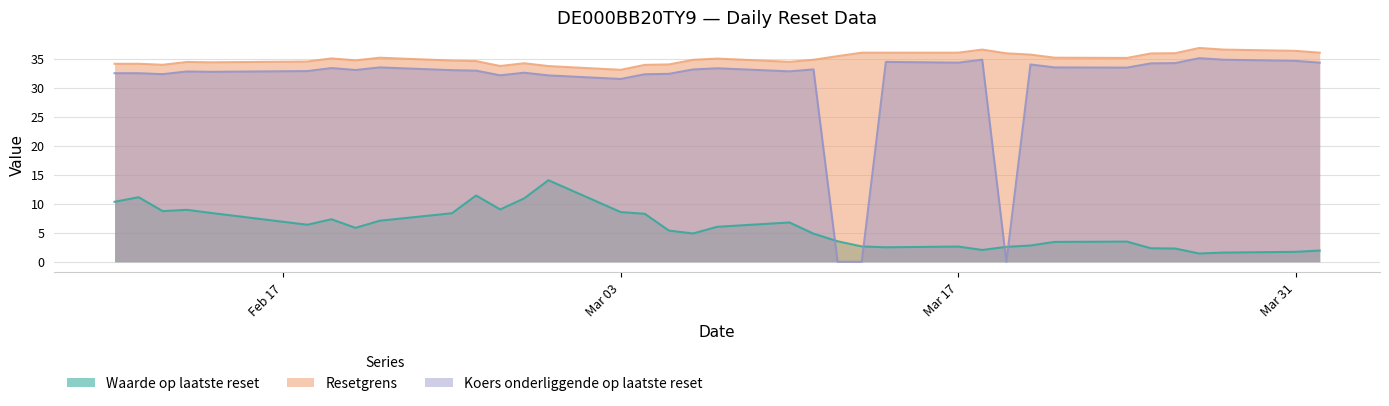

What is the label of the 32nd point from the left?

2025-03-26